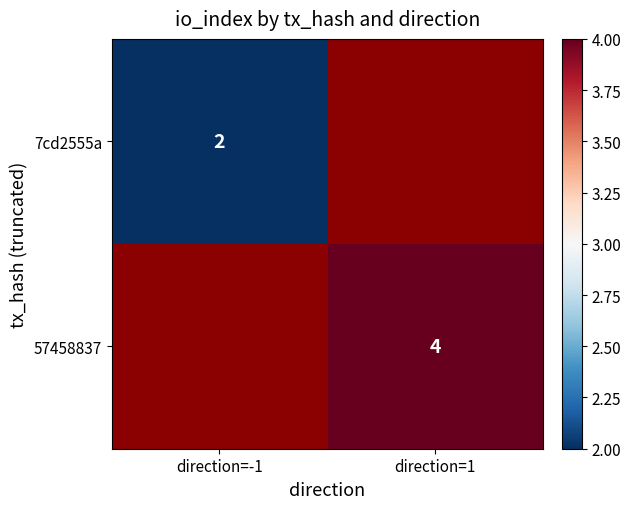

Is it true that 7cd2555a equals 2 at direction=-1?

True